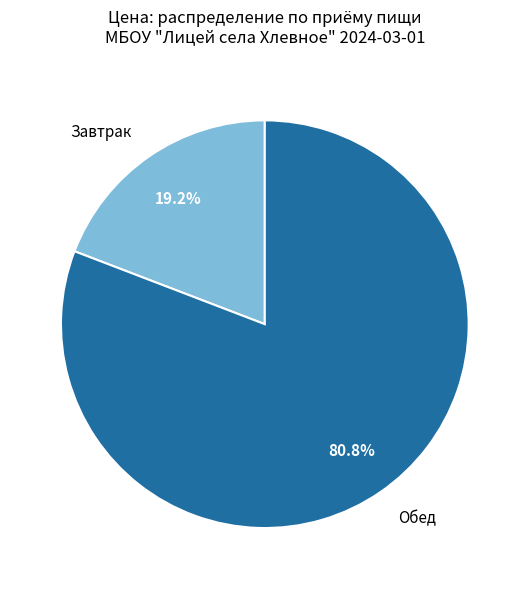

What is the ratio of the value at Обед to the value at Завтрак?

4.2